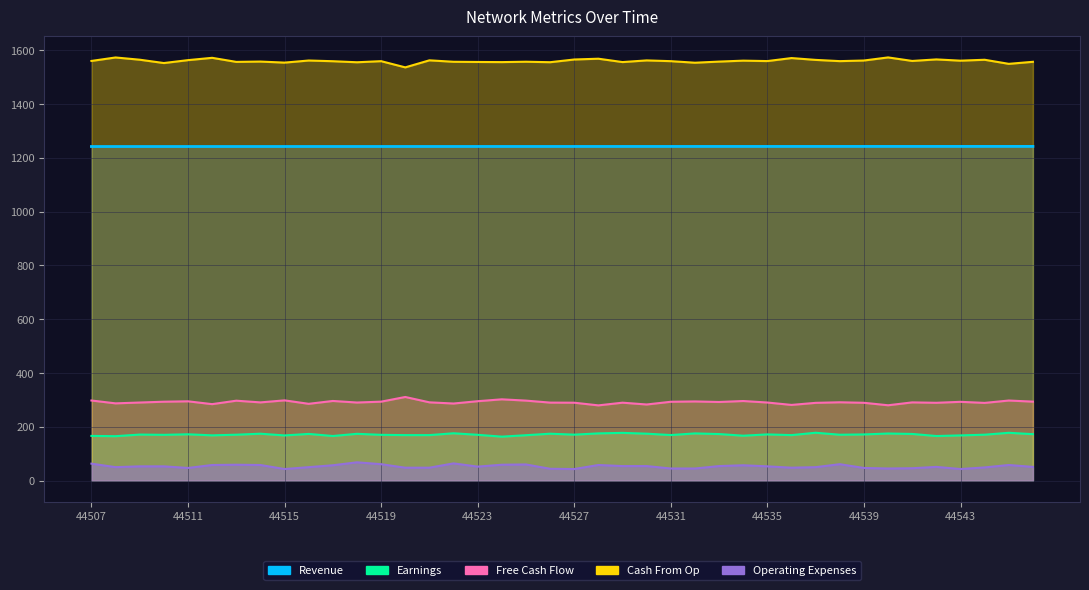

The value of Operating Expenses at 44523 is 87.9. True or false?

False